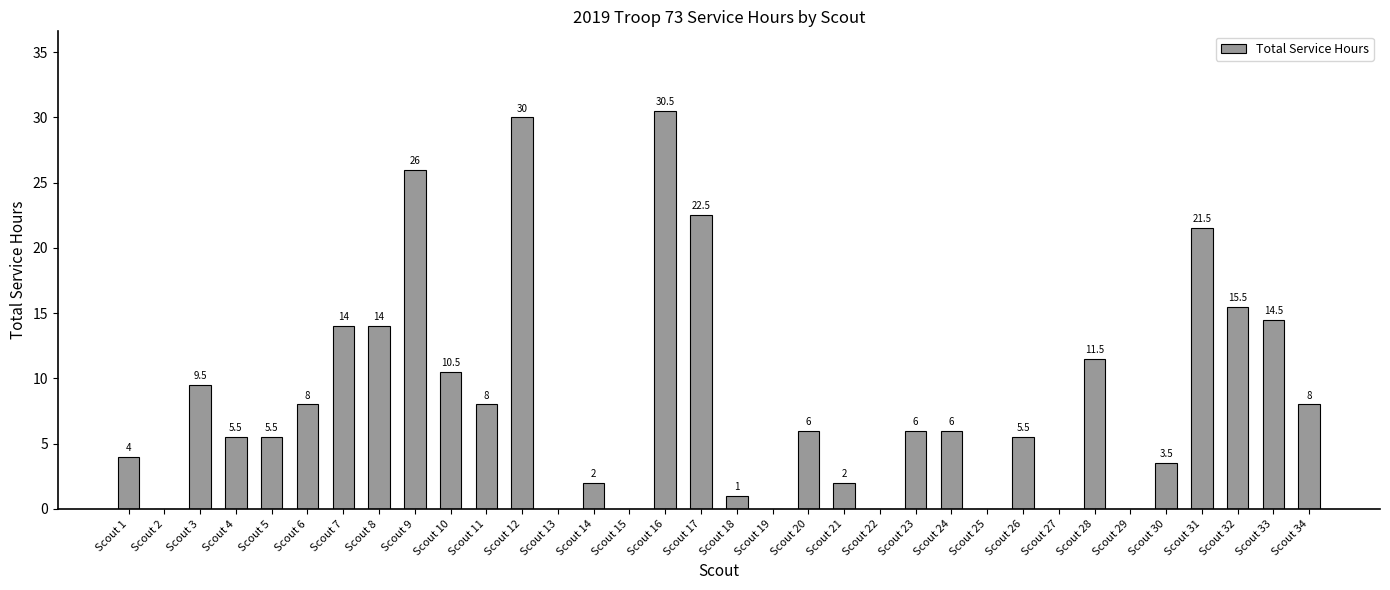

What is the greatest value displayed?

30.5